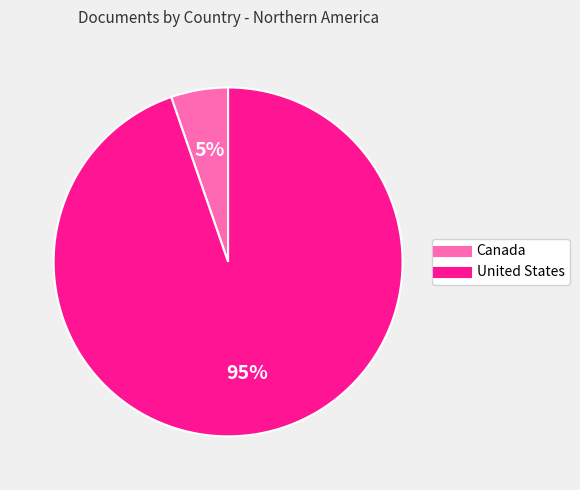

Which has a higher value, United States or Canada?

United States